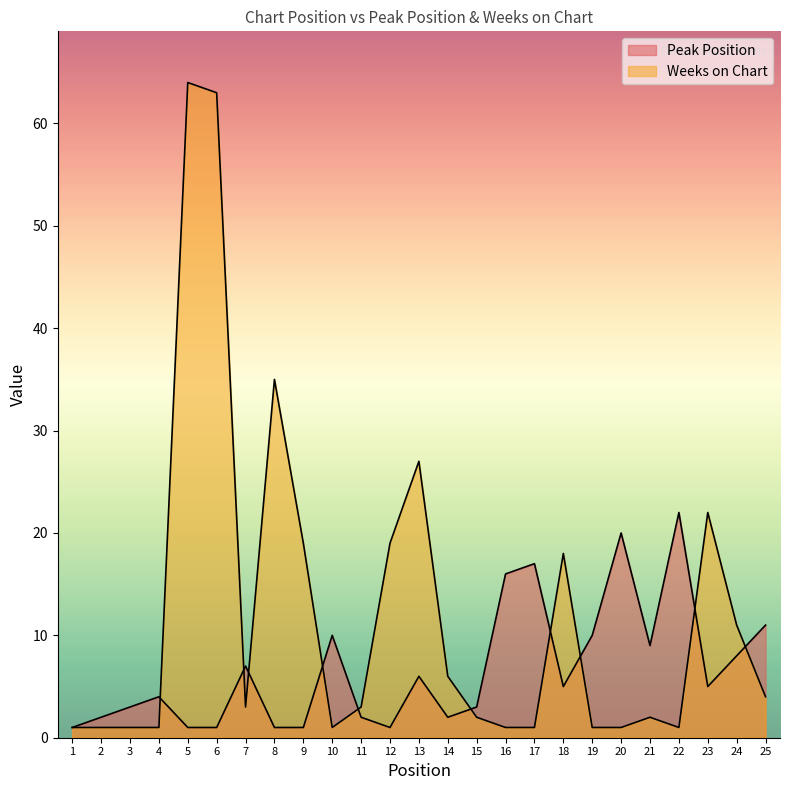

List the labels in order of Weeks on Chart value, largest first.

5, 6, 8, 13, 23, 9, 12, 18, 24, 14, 25, 7, 11, 15, 21, 1, 2, 3, 4, 10, 16, 17, 19, 20, 22